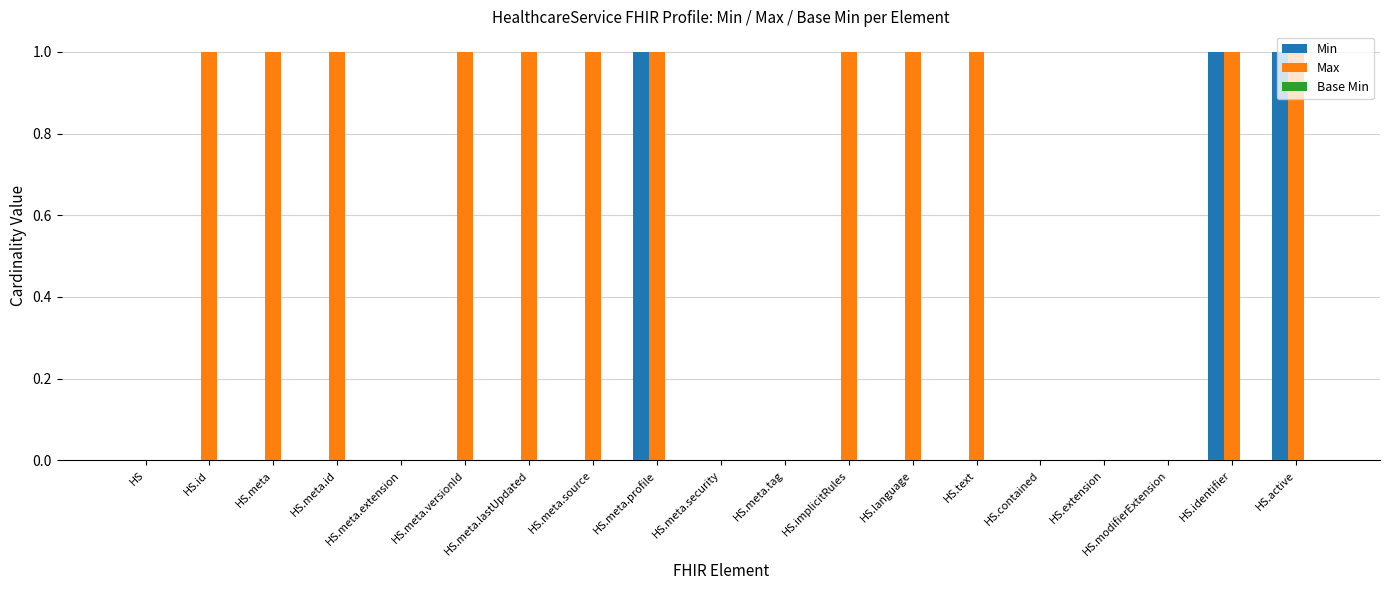

What is the sum of all Max values?

12